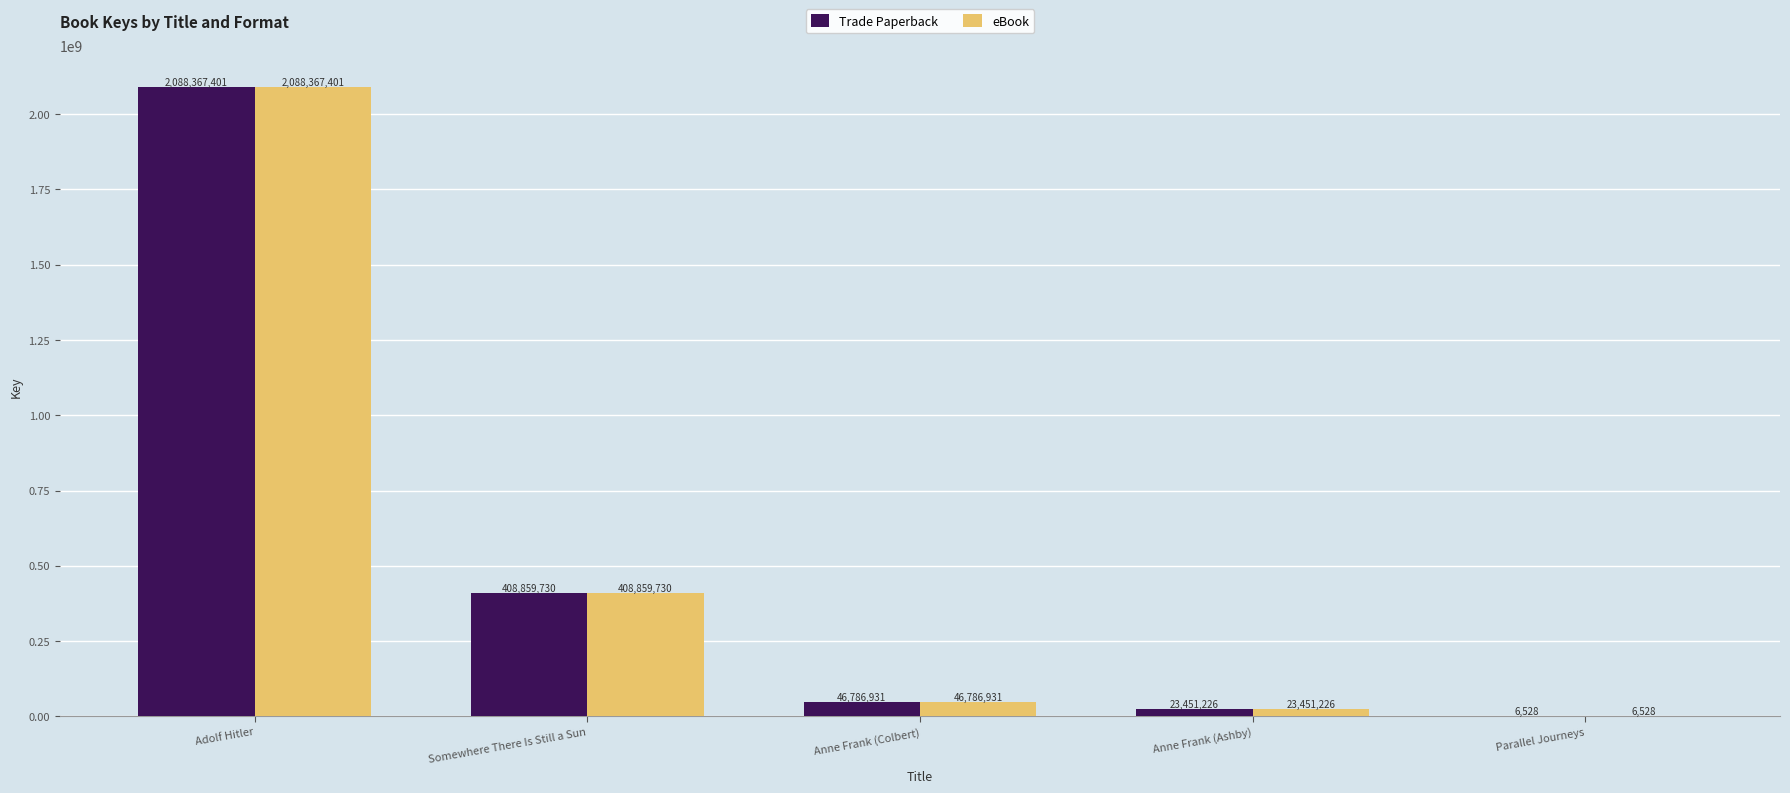

What is the sum of all eBook values?

2567471816